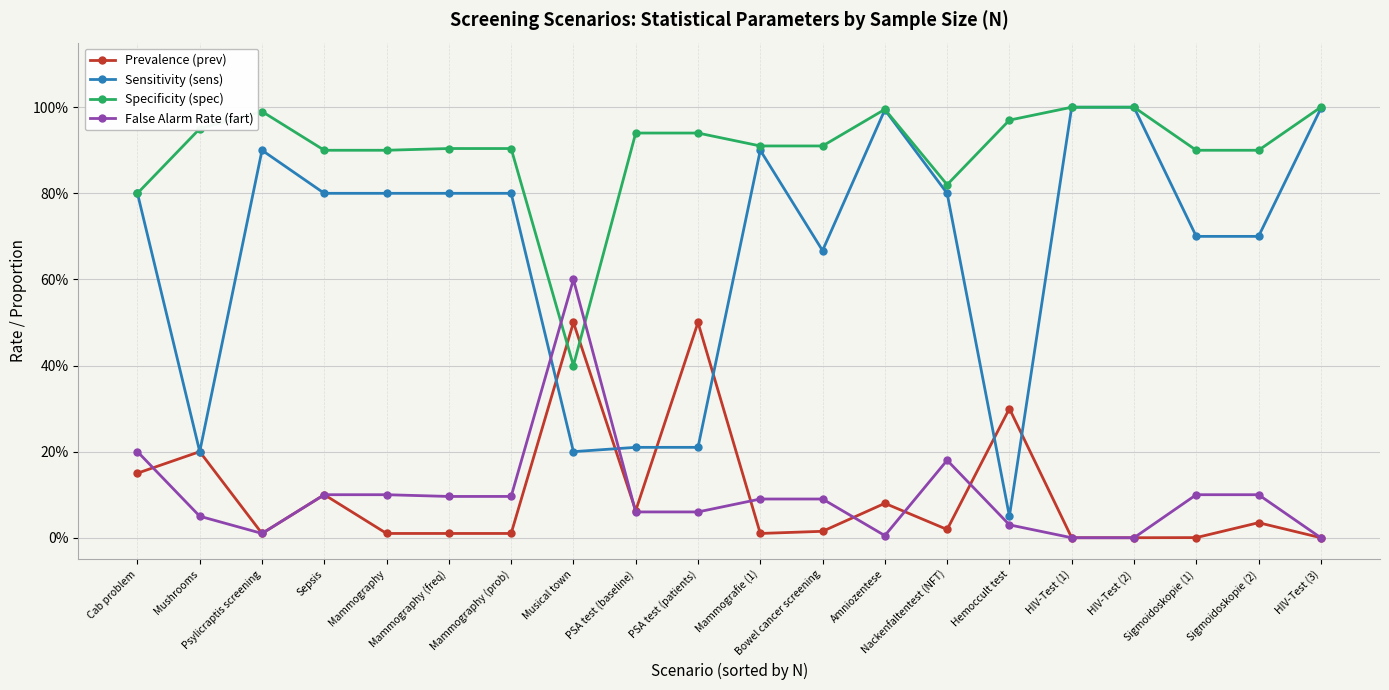

Which series has the largest range (max minus min)?

Sensitivity (sens)